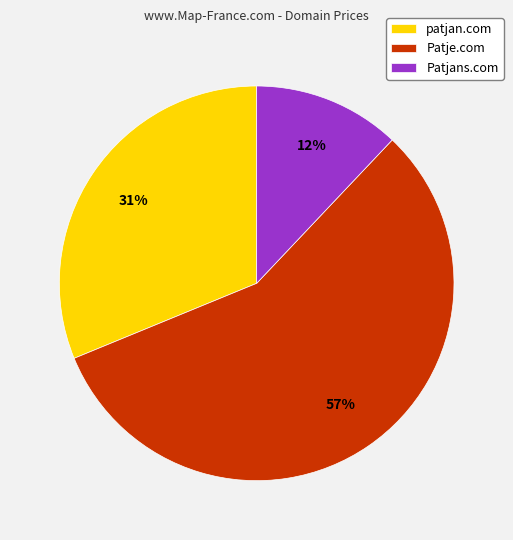

What is the largest slice in the pie chart?

Patje.com